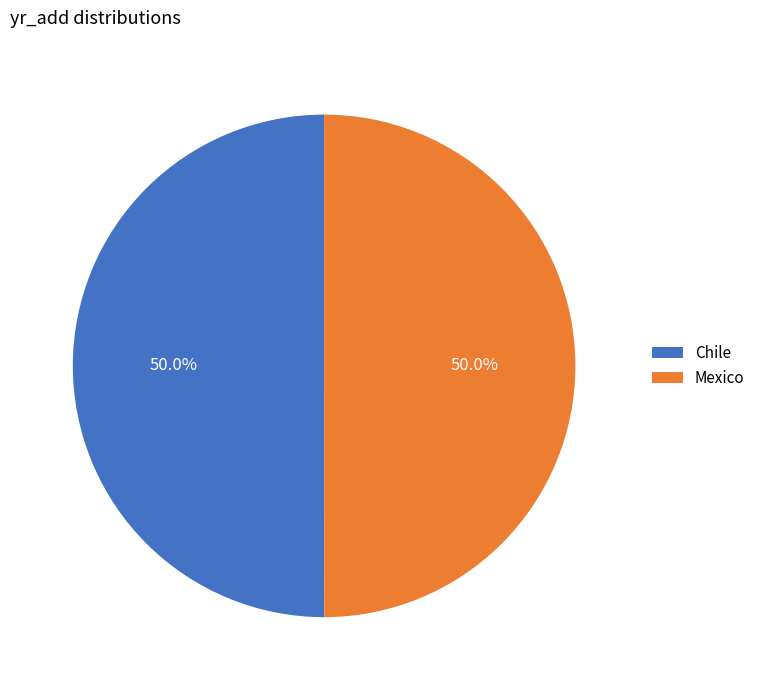

To the nearest percent, what portion does Mexico represent?

50%